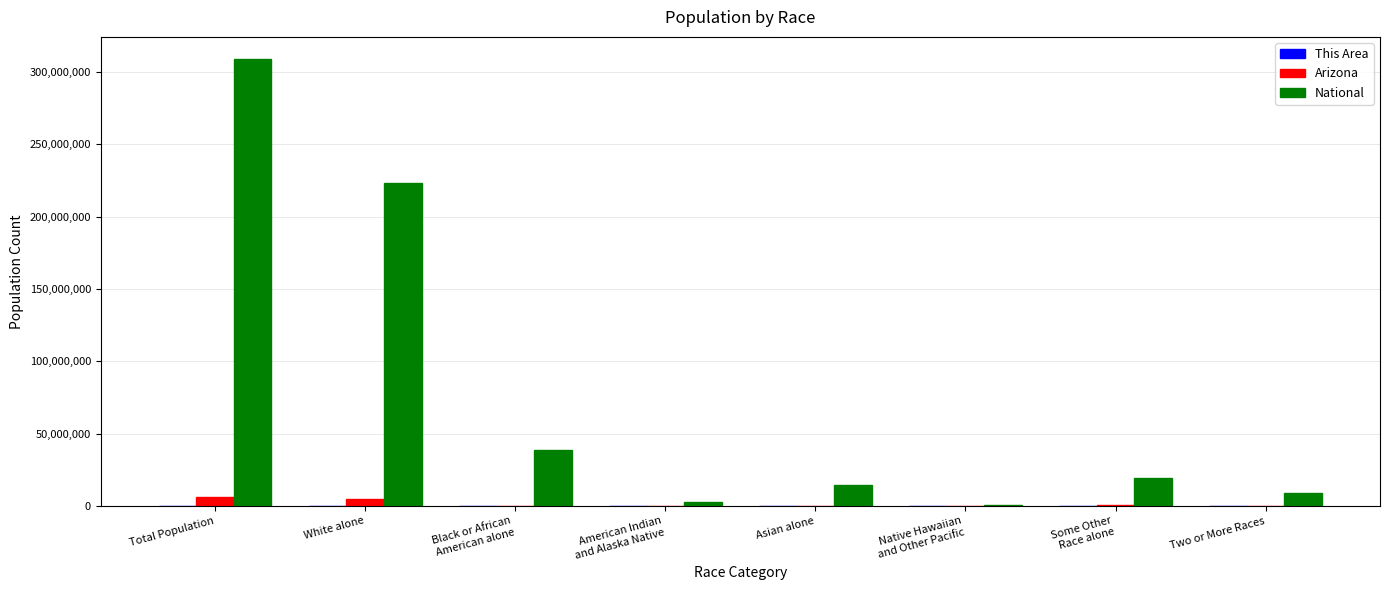

Is the value of Arizona at Black or African
American alone greater than the value of National at Some Other
Race alone?

No